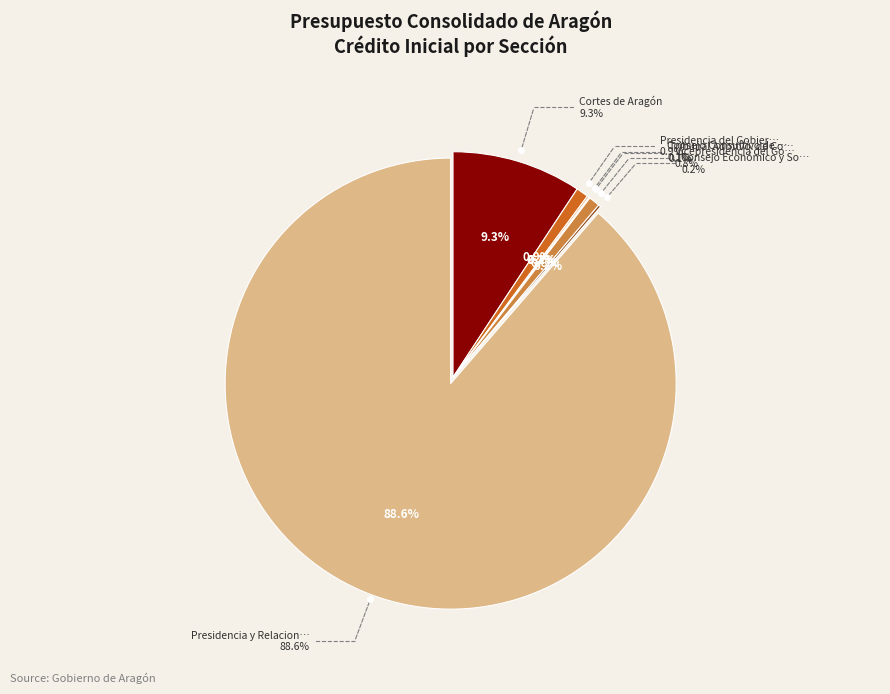

How many slices are in this pie chart?

7